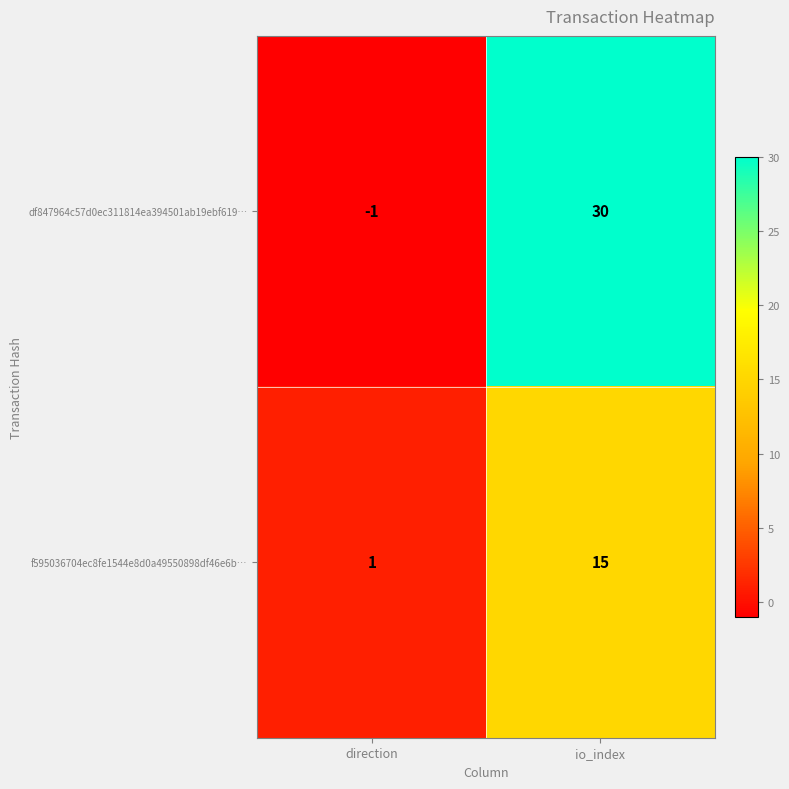

Which category has the highest value in the f595036704ec8fe1544e8d0a49550898df46e6b… series?

io_index